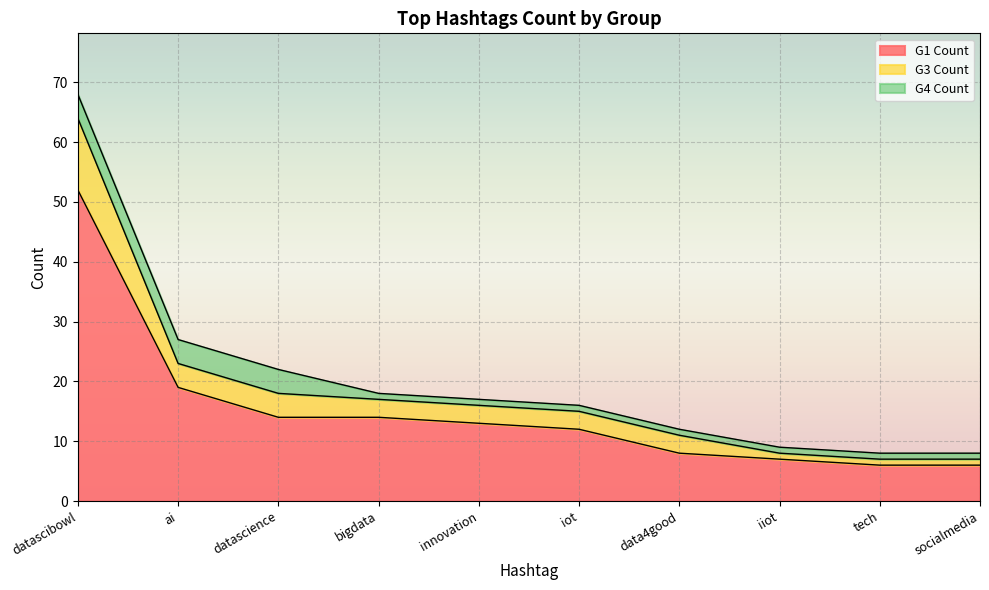

What is the highest value of the G1 Count series?

52